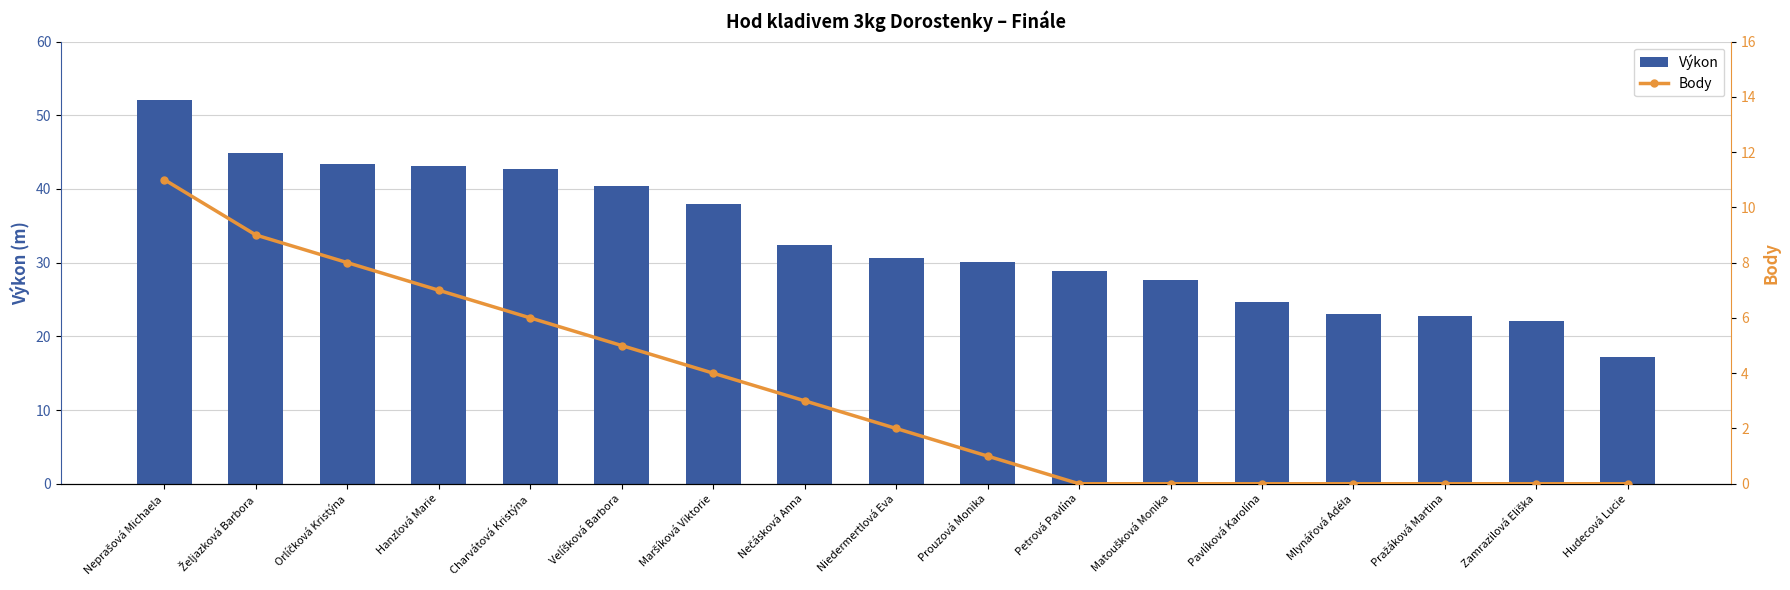

How many data points does each series have?

17